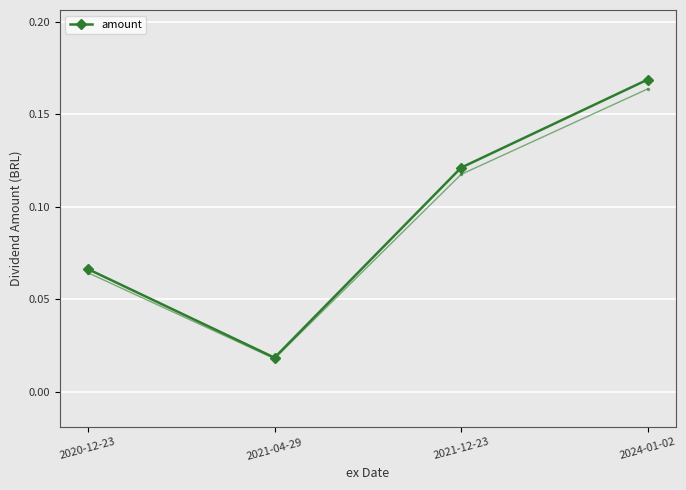

What is the label of the 2nd point from the right?

2021-12-23